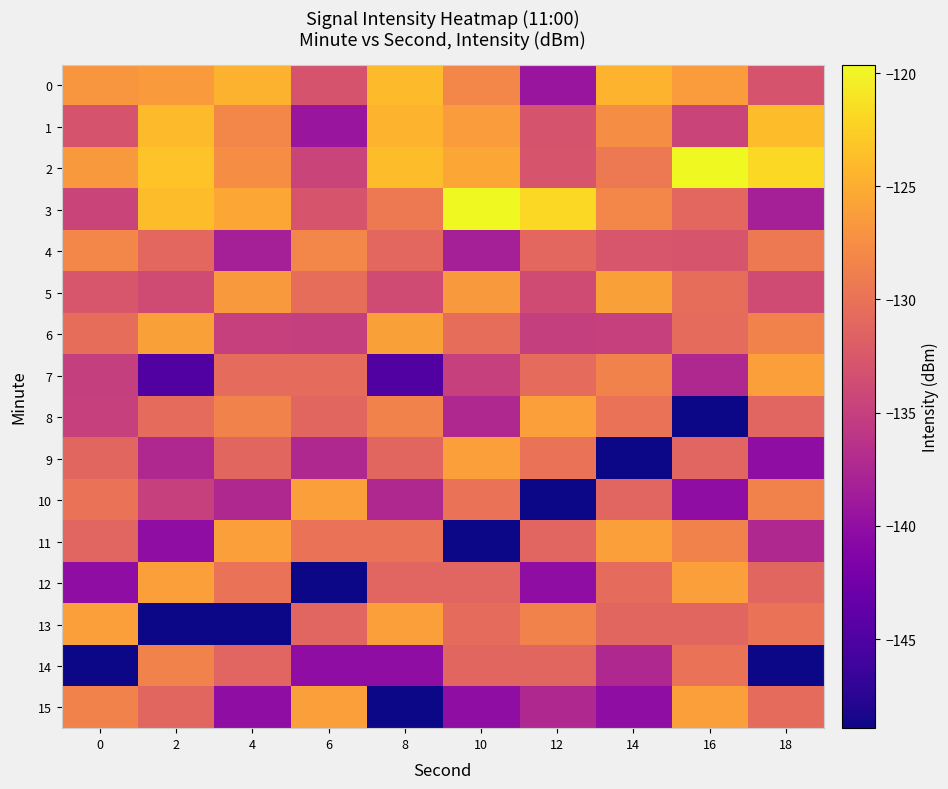

How many series are shown in this chart?

16